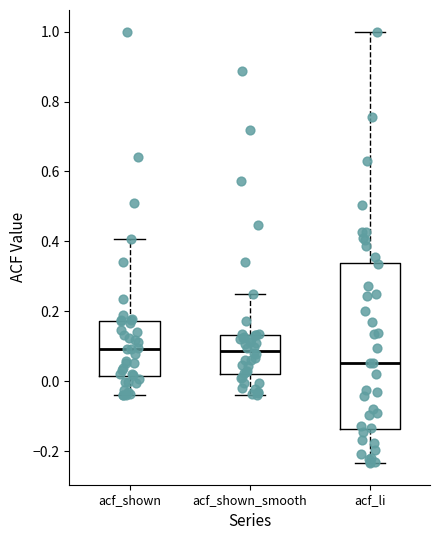

Which box has the lowest median line?

acf_li